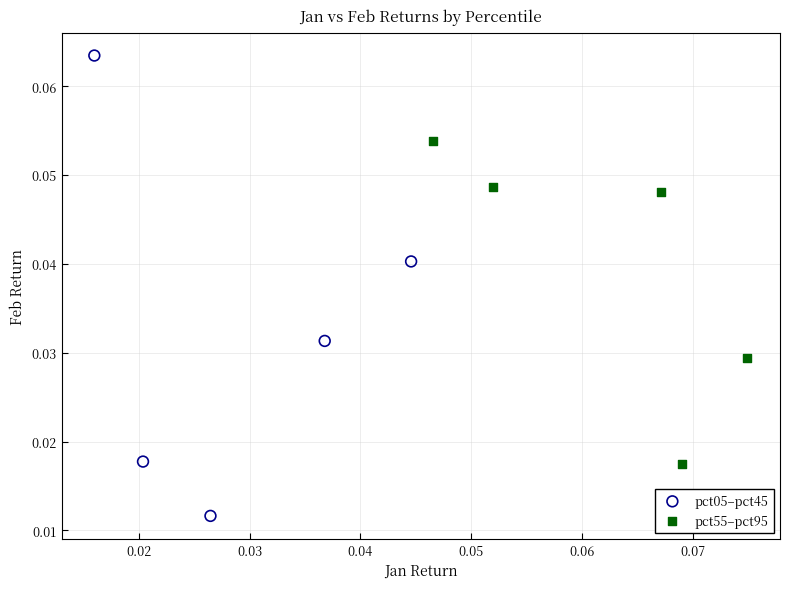

Which series reaches the maximum Y coordinate?

pct05–pct45